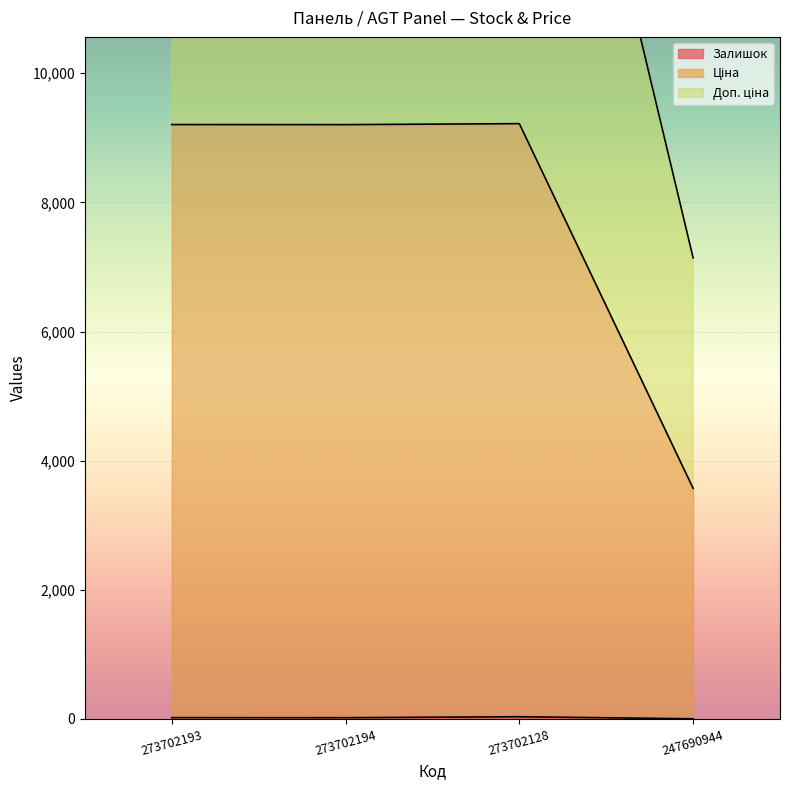

At which category does the chart reach its minimum across all series?

247690944